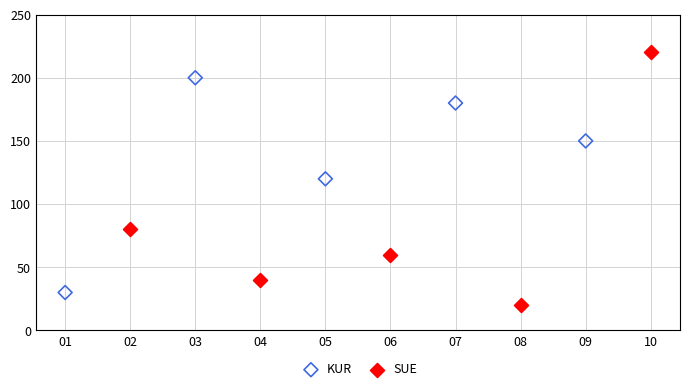

Which series has the widest spread of Y values?

SUE